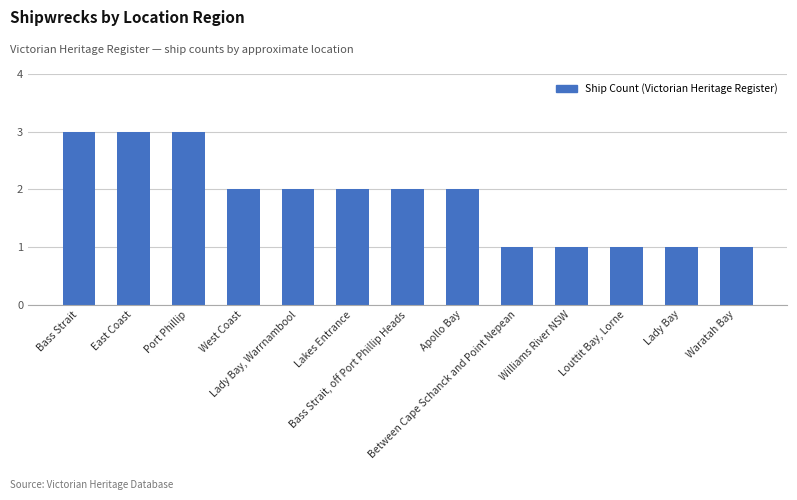

Reading left to right, transcribe all the data shown in this chart.

Bass Strait=3	East Coast=3	Port Phillip=3	West Coast=2	Lady Bay, Warrnambool=2	Lakes Entrance=2	Bass Strait, off Port Phillip Heads=2	Apollo Bay=2	Between Cape Schanck and Point Nepean=1	Williams River NSW=1	Louttit Bay, Lorne=1	Lady Bay=1	Waratah Bay=1